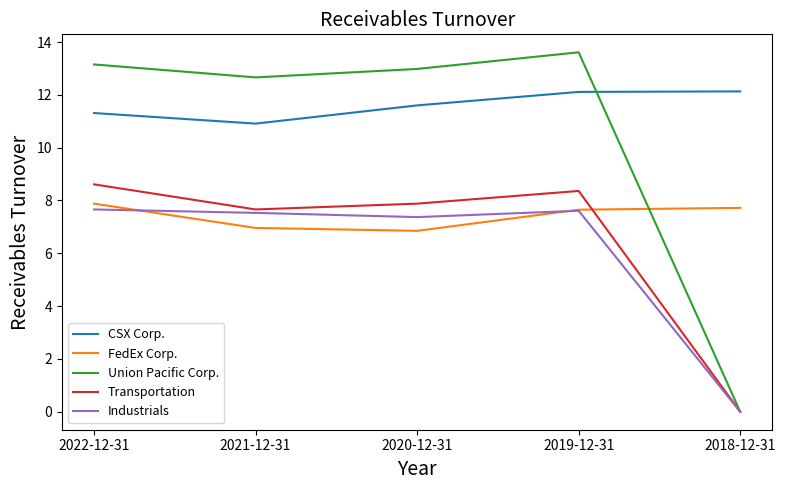

True or false: CSX Corp. has a value of 12.1 at 2018-12-31.

True